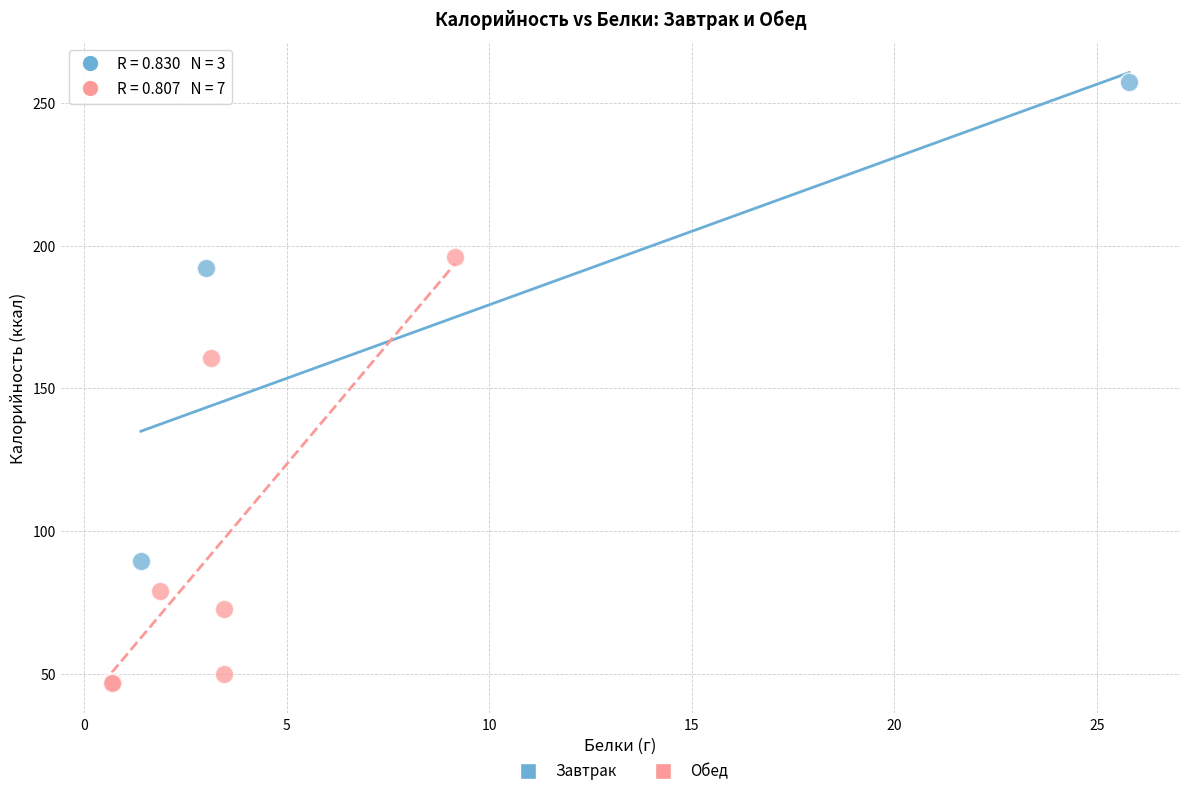

Which series contains the highest Y value?

Завтрак